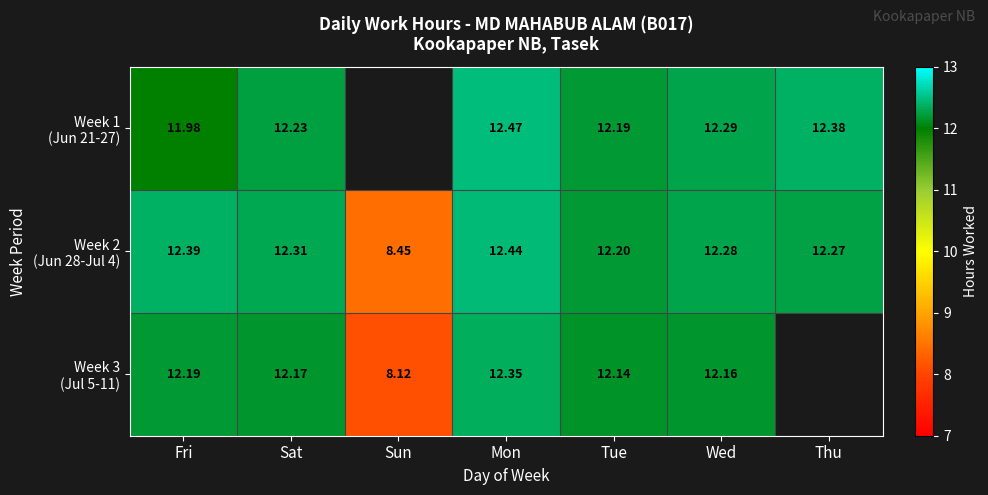

Is it true that Week 2 (Jun 28-Jul 4) equals 2.6 at Fri?

False